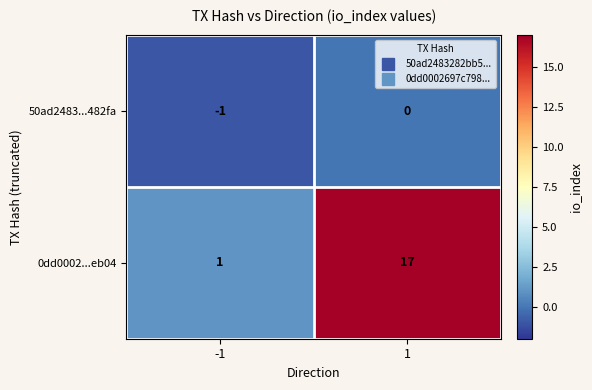

Which category has the highest value across all series?

1